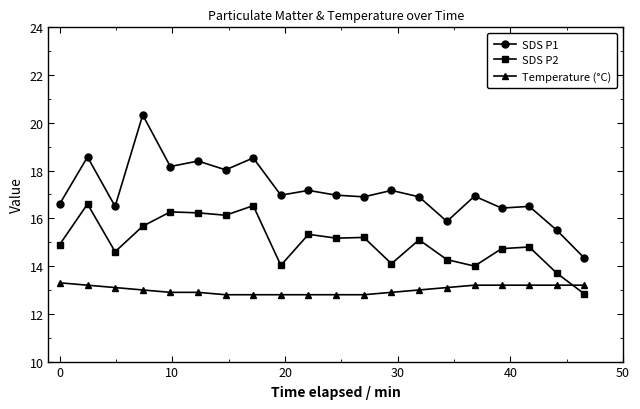

True or false: SDS P2 and SDS P1 cross at least once.

False